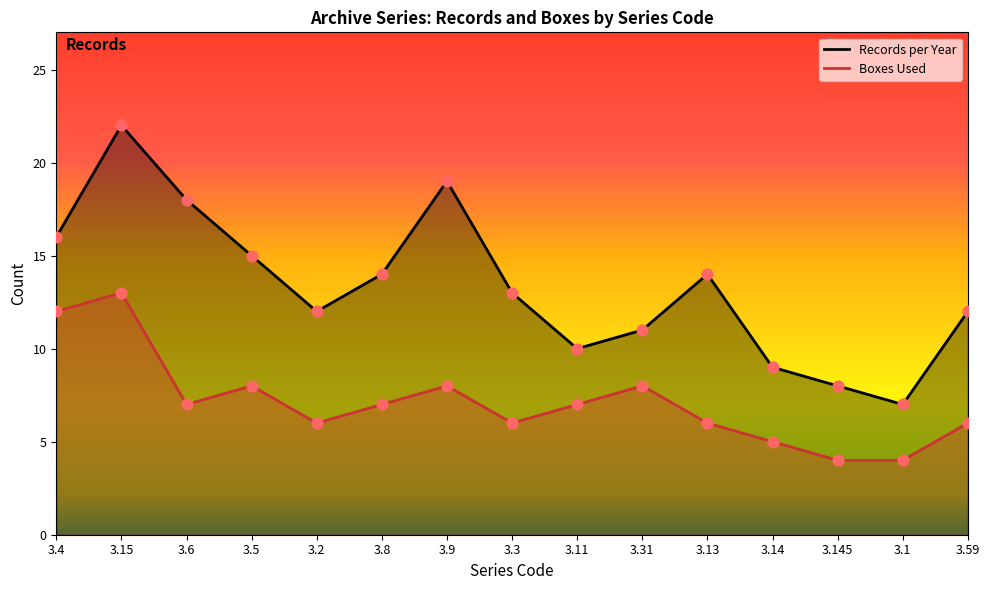

What is the total value across all series at 3.3?

19